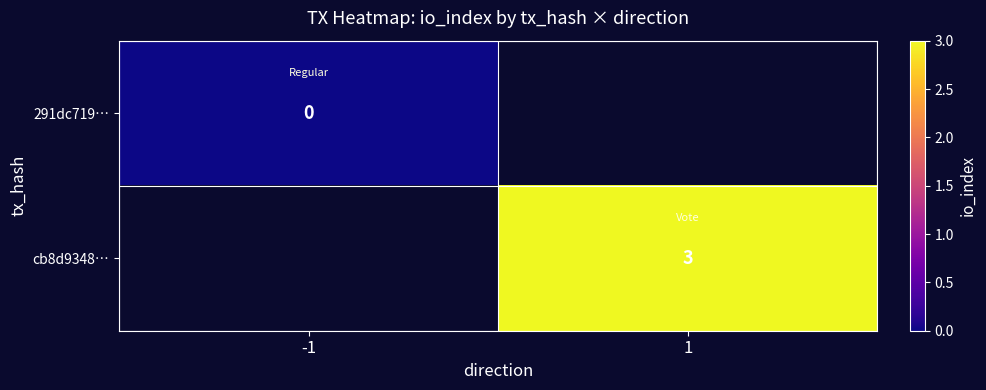

The value of cb8d9348… at 1 is 5. True or false?

False